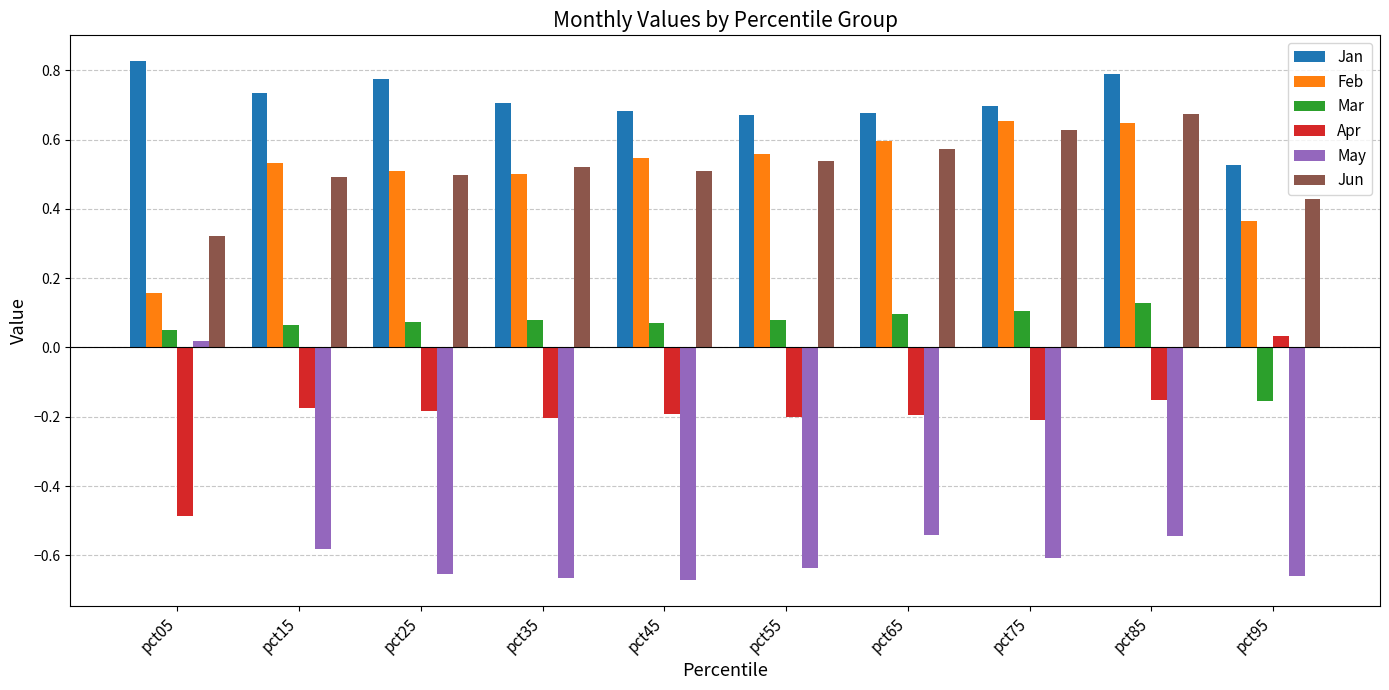

Which series has the widest spread of values?

May